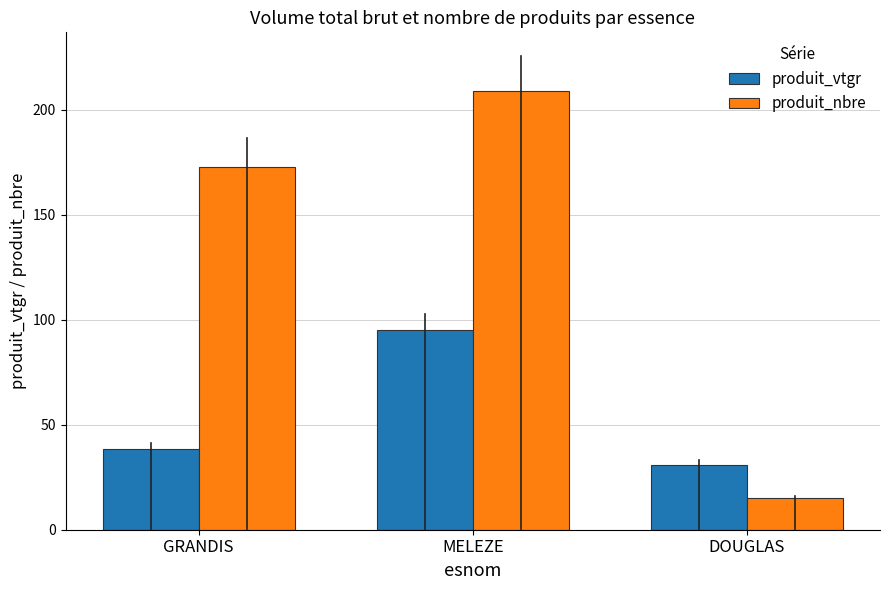

True or false: produit_vtgr has a value of 38.4 at GRANDIS.

True